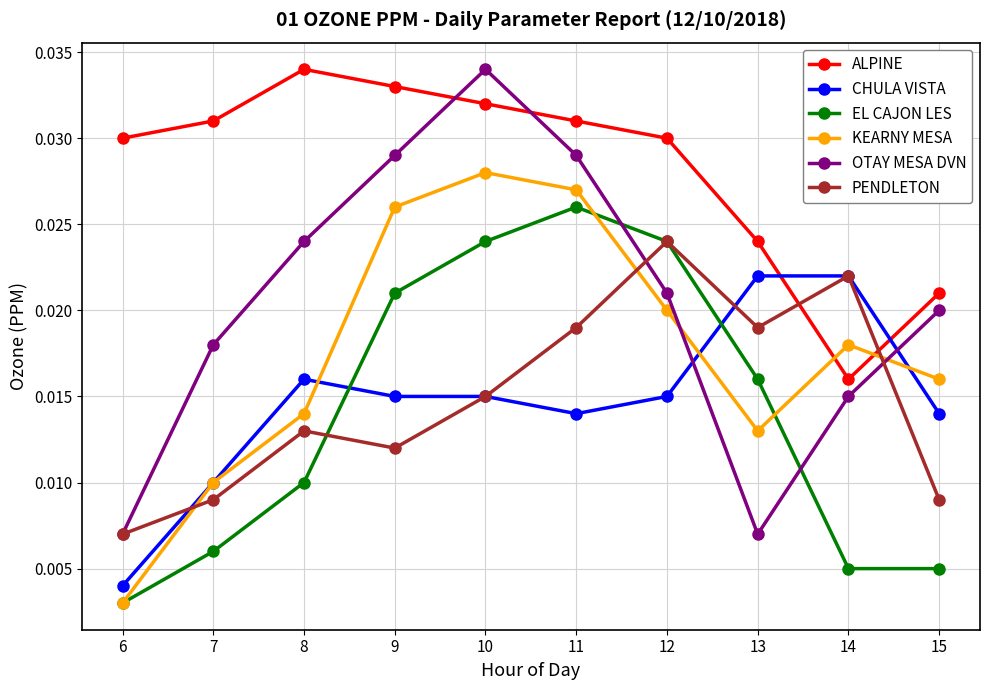

Is the value of PENDLETON at 14 greater than the value of KEARNY MESA at 12?

Yes